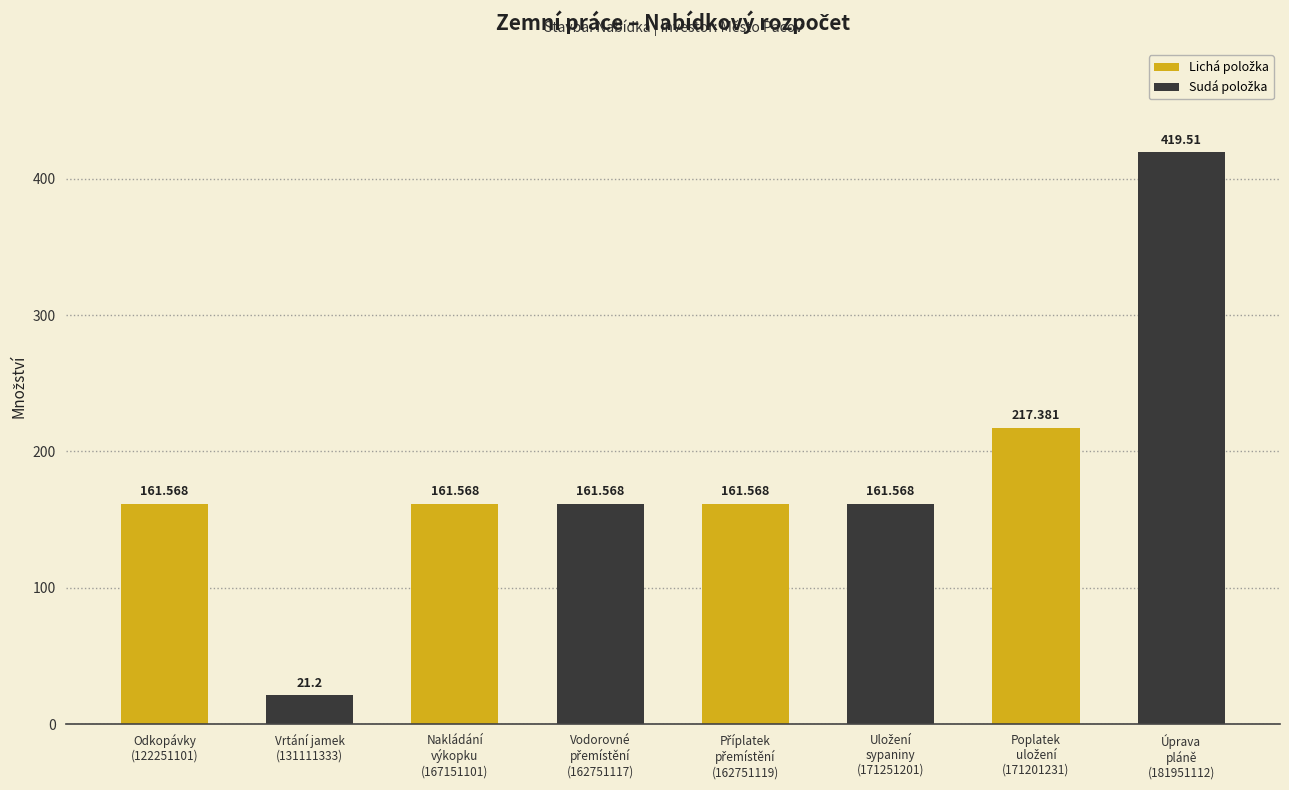

Count the number of categories in the chart.

8